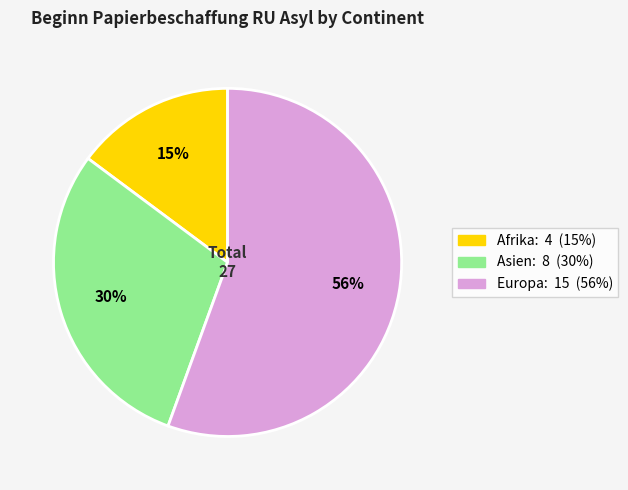

To the nearest percent, what is the difference between the largest and smallest slice percentages?

41%